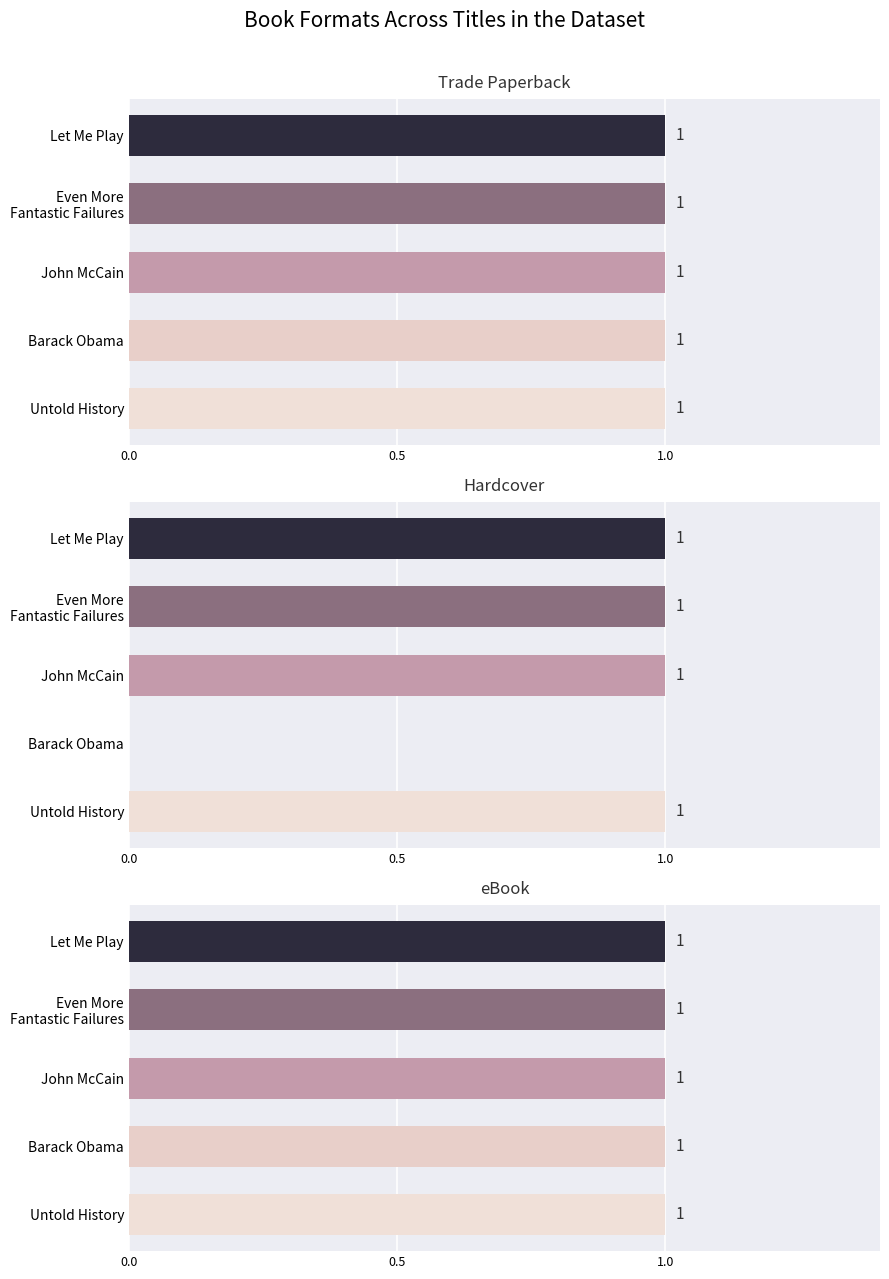

How many data points in Hardcover are less than 1?

1